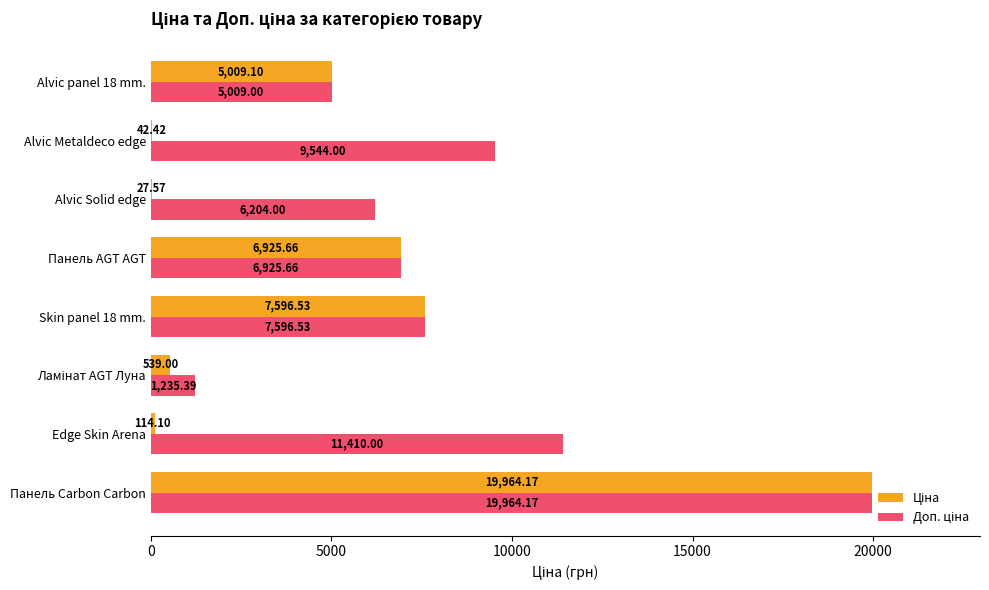

What is the total value across all series at Edge Skin Arena?

11524.1